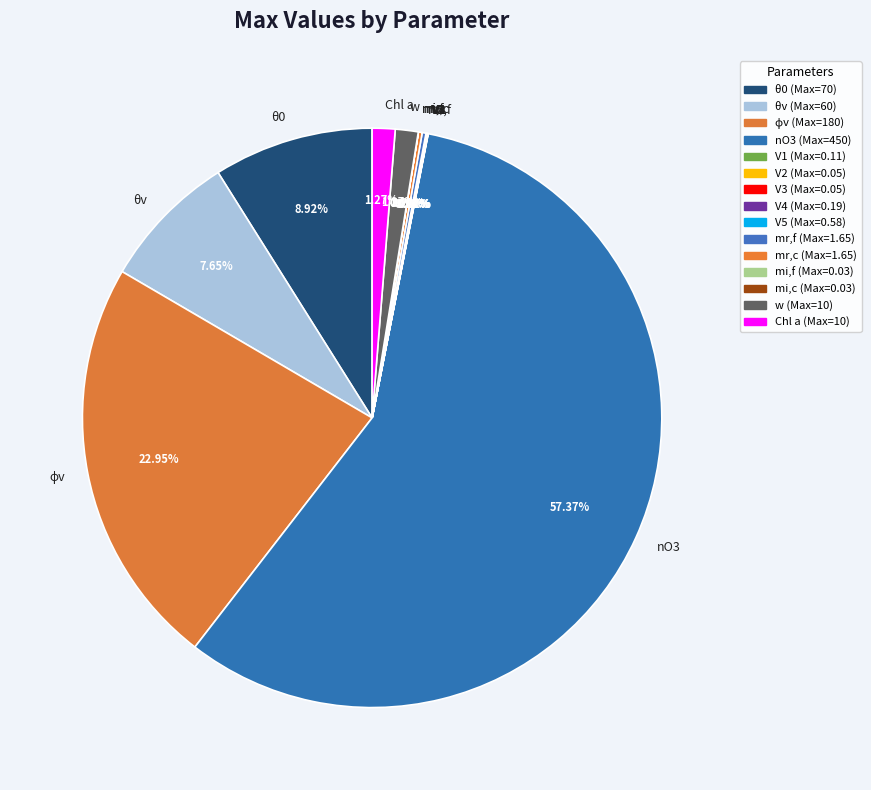

Is there any slice that represents more than half of the pie?

Yes